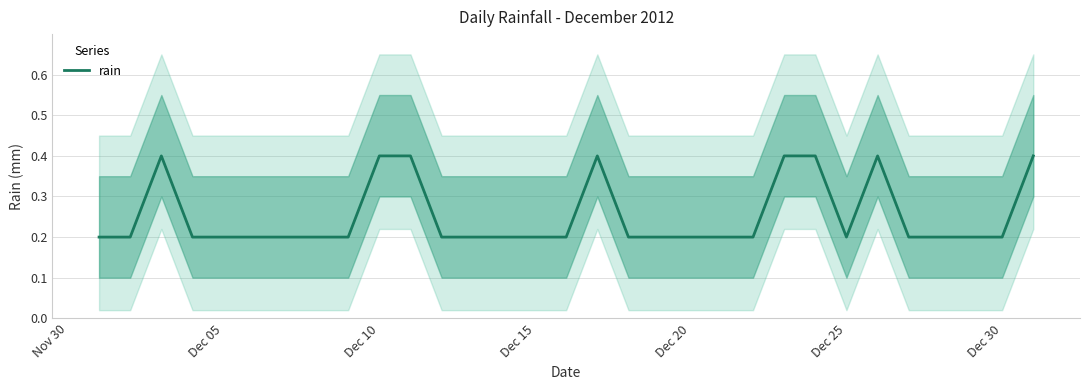

True or false: the data has more than 1 interior local peaks.

True